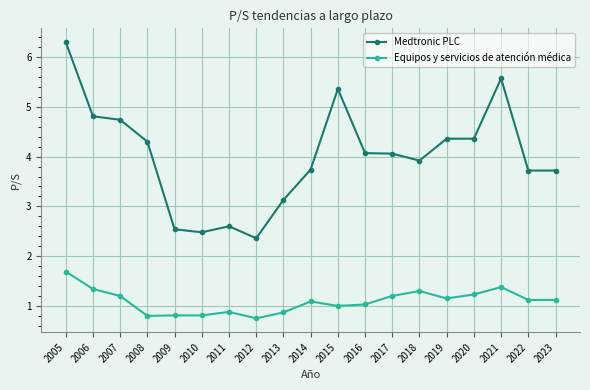

The value of Equipos y servicios de atención médica at 2005 is 1.7. True or false?

True